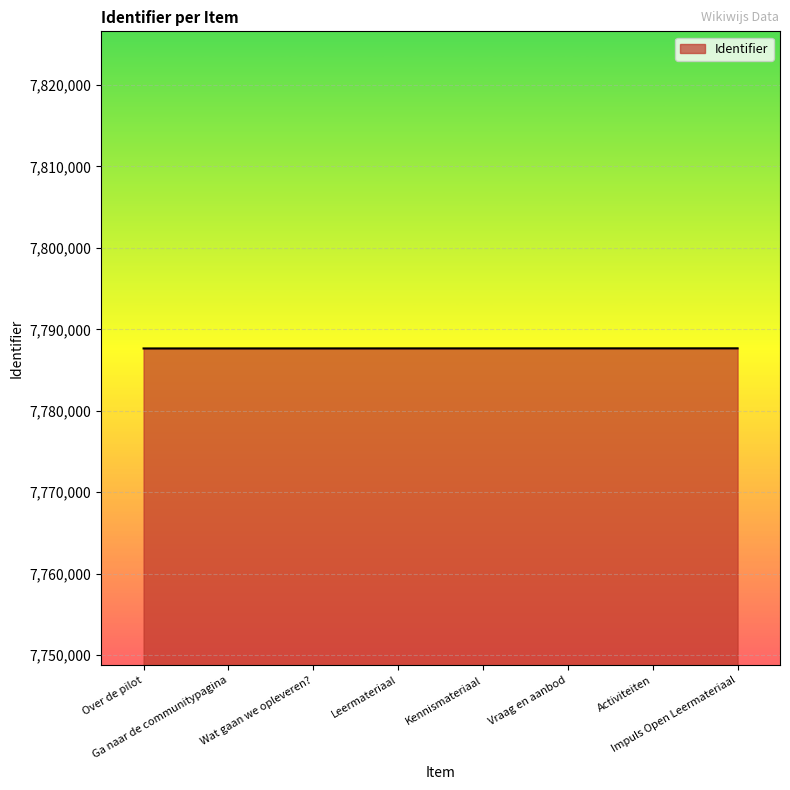

What is the sum of the values at Leermateriaal and Vraag en aanbod?

15575314